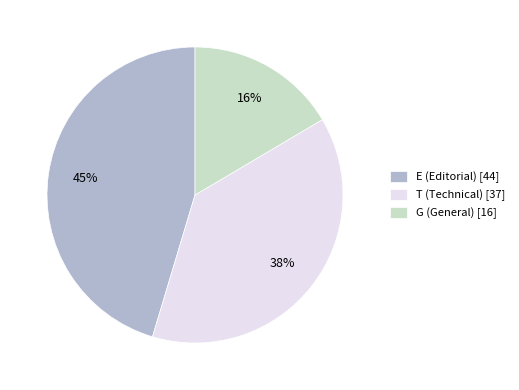

Rank the categories by value from lowest to highest.

G, T, E